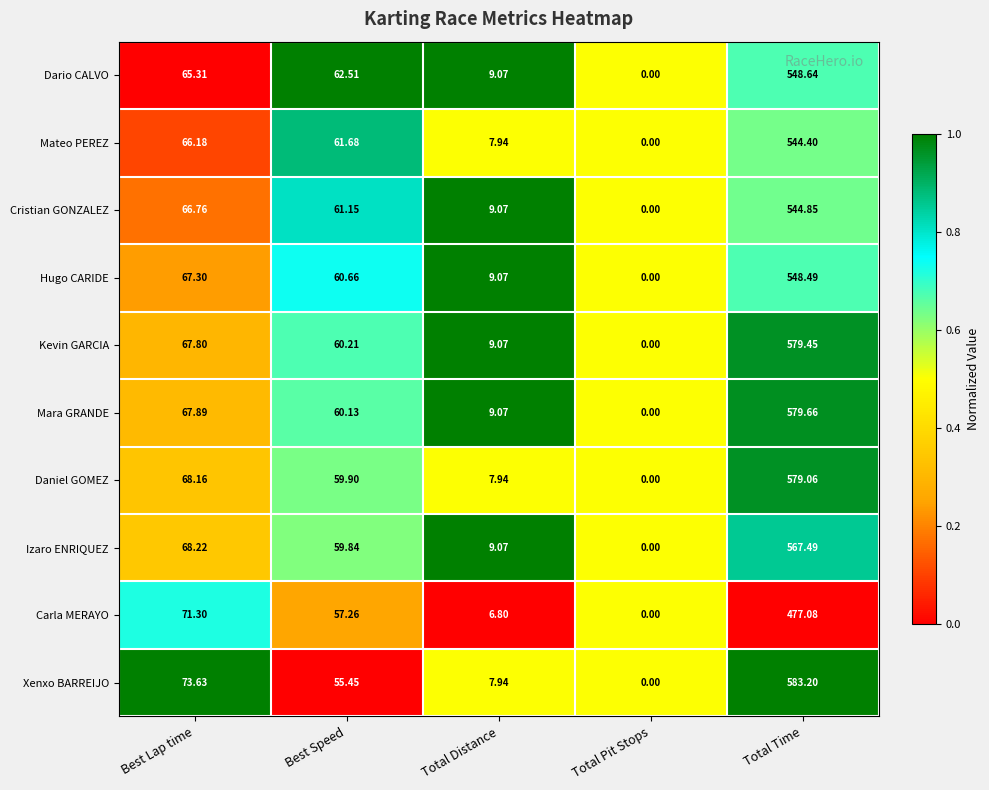

Between Best Lap time and Best Speed, which series saw the biggest shift?

Xenxo BARREIJO